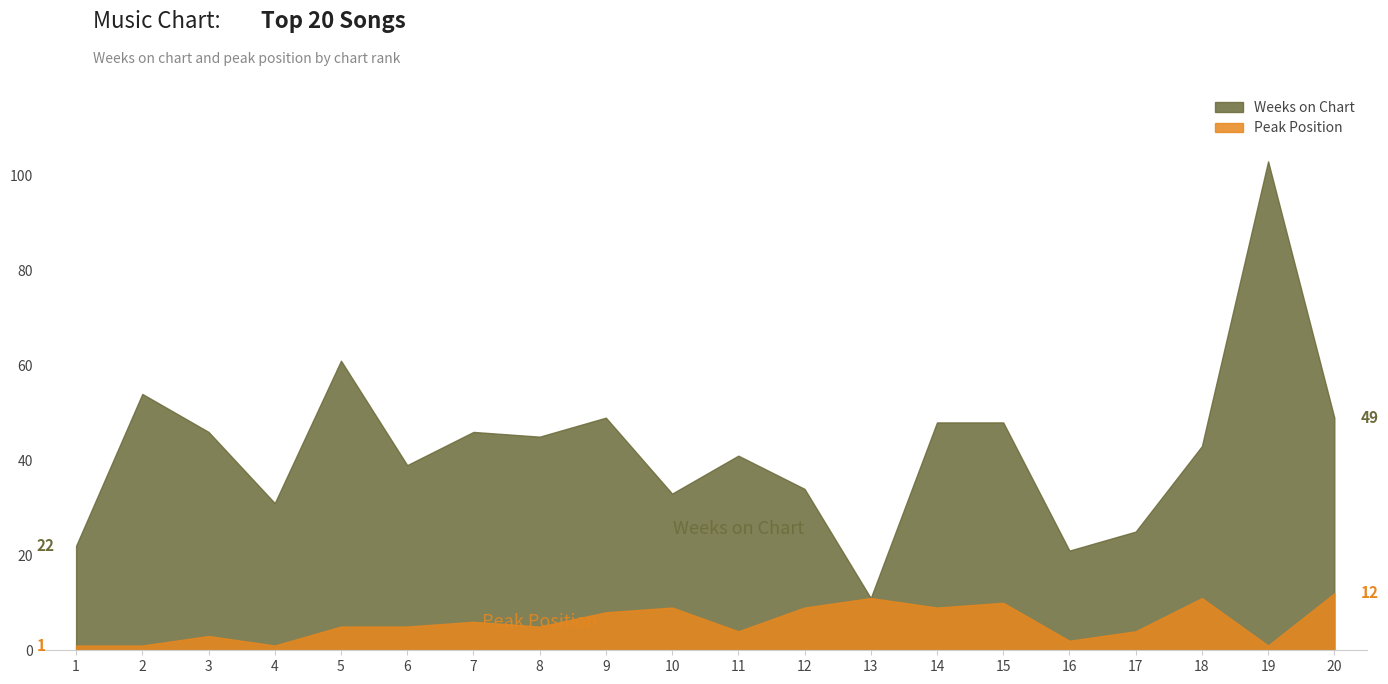

True or false: Weeks on Chart has a value of 43 at 4.

False